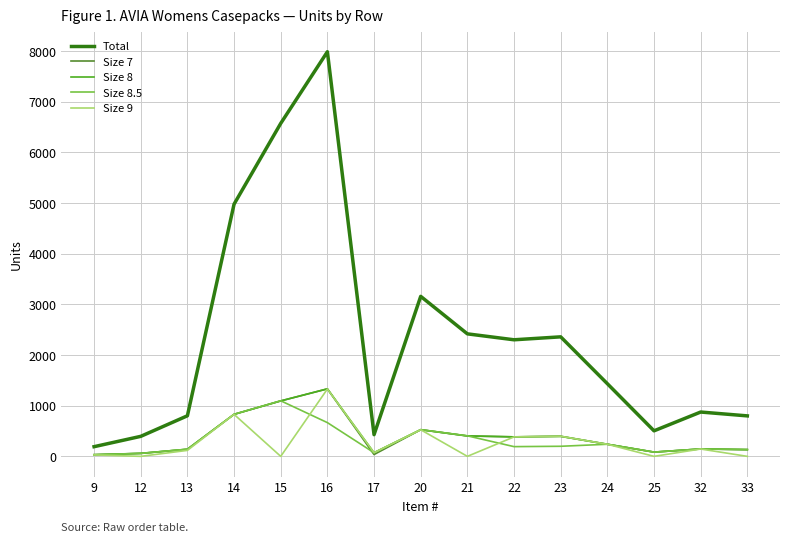

Which series has the largest total across all categories?

Total